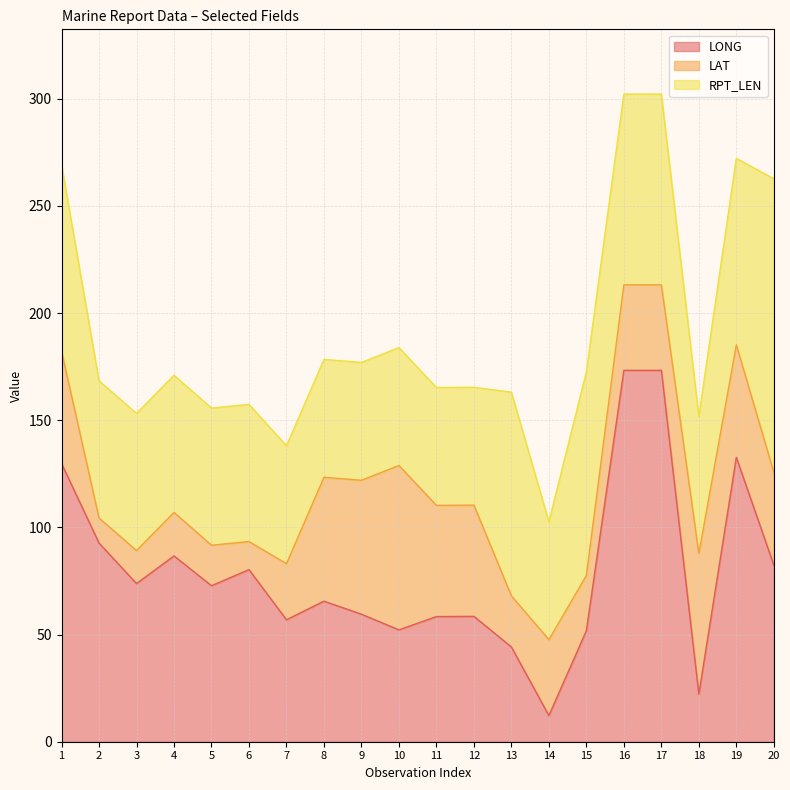

Which category has the lowest value across all series?

2